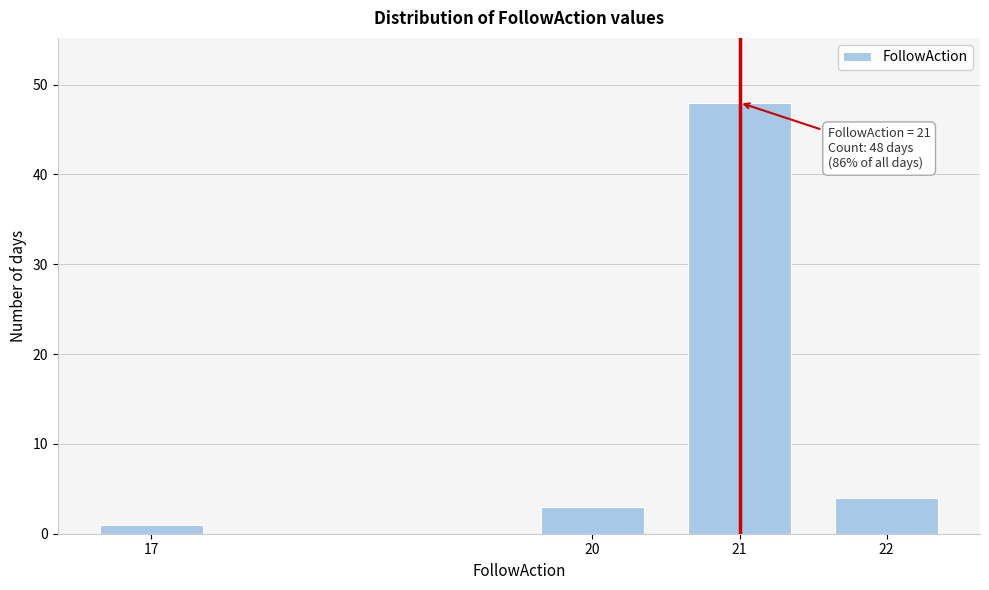

Reading left to right, transcribe all the data shown in this chart.

17=1	20=3	21=48	22=4